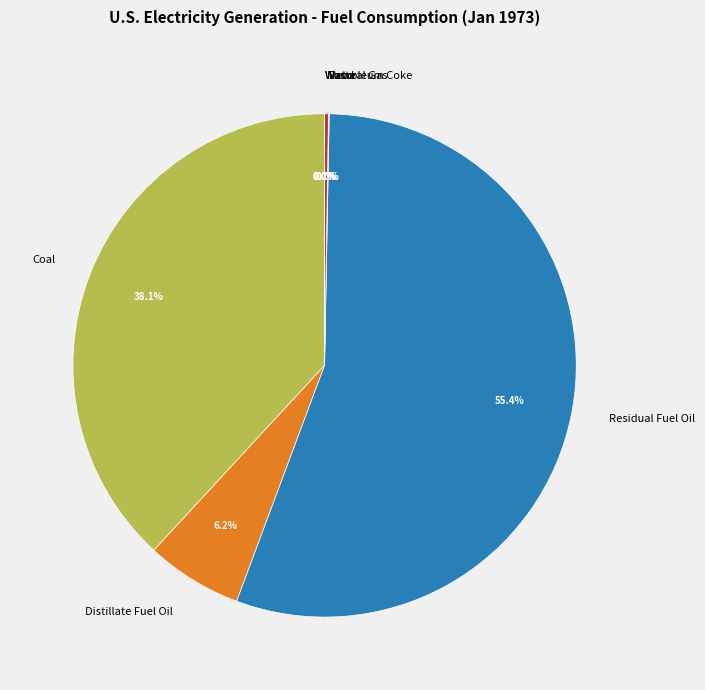

Which slice represents more than half of the pie?

Residual Fuel Oil